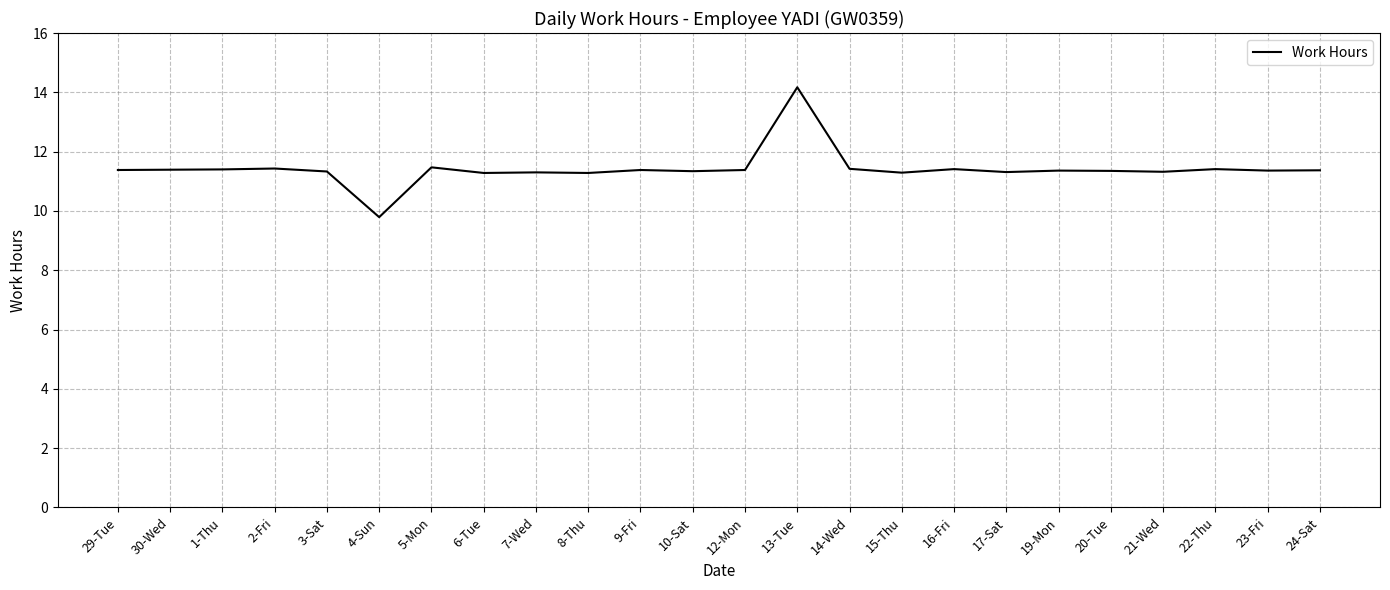

What is the difference between the second highest and minimum values?

1.7